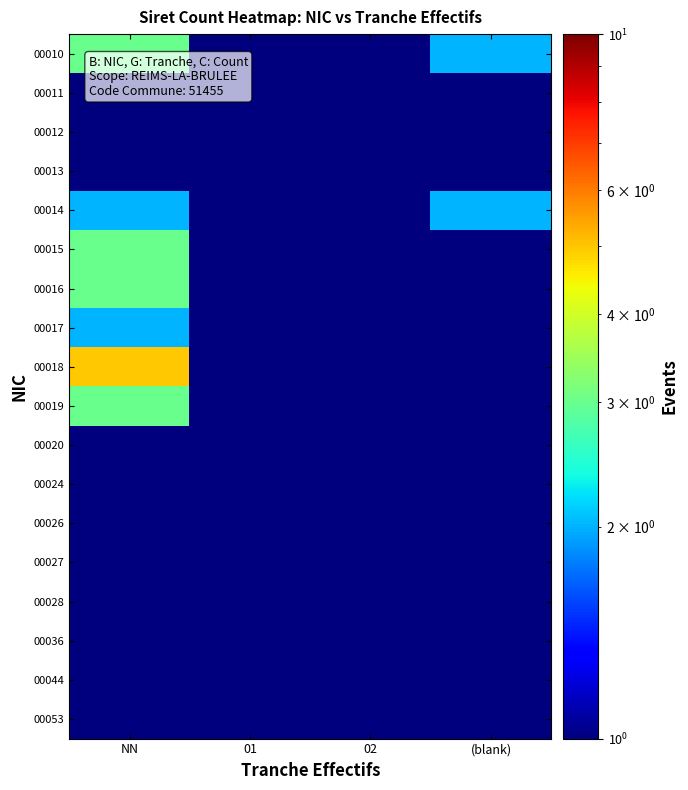

Reading left to right, extract all data points from this chart.

00010: NN=3.0	01=1.0	02=1.0	(blank)=2.0
00011: NN=1.0	01=0.5	02=0.5	(blank)=0.5
00012: NN=1.0	01=0.5	02=0.5	(blank)=1.0
00013: NN=1.0	01=0.5	02=0.5	(blank)=0.5
00014: NN=2.0	01=0.5	02=0.5	(blank)=2.0
00015: NN=3.0	01=0.5	02=0.5	(blank)=0.5
00016: NN=3.0	01=0.5	02=0.5	(blank)=1.0
00017: NN=2.0	01=0.5	02=0.5	(blank)=0.5
00018: NN=5.0	01=1.0	02=0.5	(blank)=1.0
00019: NN=3.0	01=0.5	02=0.5	(blank)=0.5
00020: NN=1.0	01=0.5	02=0.5	(blank)=0.5
00024: NN=1.0	01=0.5	02=0.5	(blank)=0.5
00026: NN=1.0	01=0.5	02=0.5	(blank)=0.5
00027: NN=1.0	01=0.5	02=0.5	(blank)=0.5
00028: NN=1.0	01=0.5	02=0.5	(blank)=0.5
00036: NN=1.0	01=0.5	02=0.5	(blank)=0.5
00044: NN=1.0	01=0.5	02=0.5	(blank)=0.5
00053: NN=1.0	01=0.5	02=0.5	(blank)=0.5